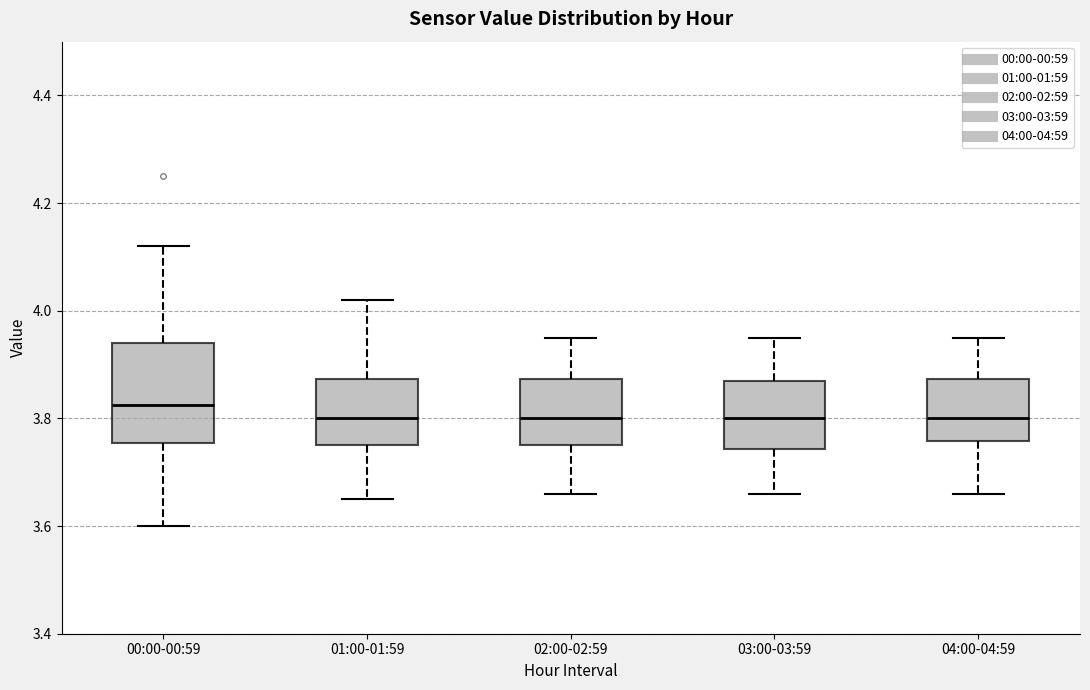

Reading left to right, read every box against the y-axis: the position of its median line, the range the box covers, and the ends of its whiskers. The values are not printed on the chart, so give them approximately, as read against the axis.

00:00-00:59: median 3.82, box 3.76 to 3.94, whiskers 3.60 to 4.12
01:00-01:59: median 3.80, box 3.76 to 3.88, whiskers 3.66 to 4.02
02:00-02:59: median 3.80, box 3.76 to 3.88, whiskers 3.66 to 3.96
03:00-03:59: median 3.80, box 3.74 to 3.88, whiskers 3.66 to 3.96
04:00-04:59: median 3.80, box 3.76 to 3.88, whiskers 3.66 to 3.96